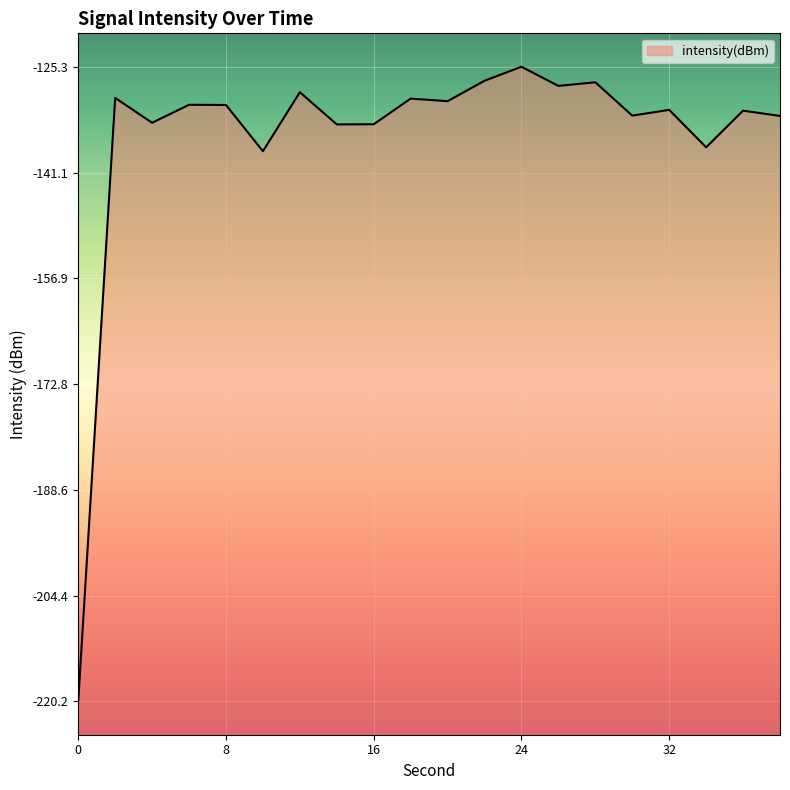

What is the value of the 15th point from the left?

-127.6